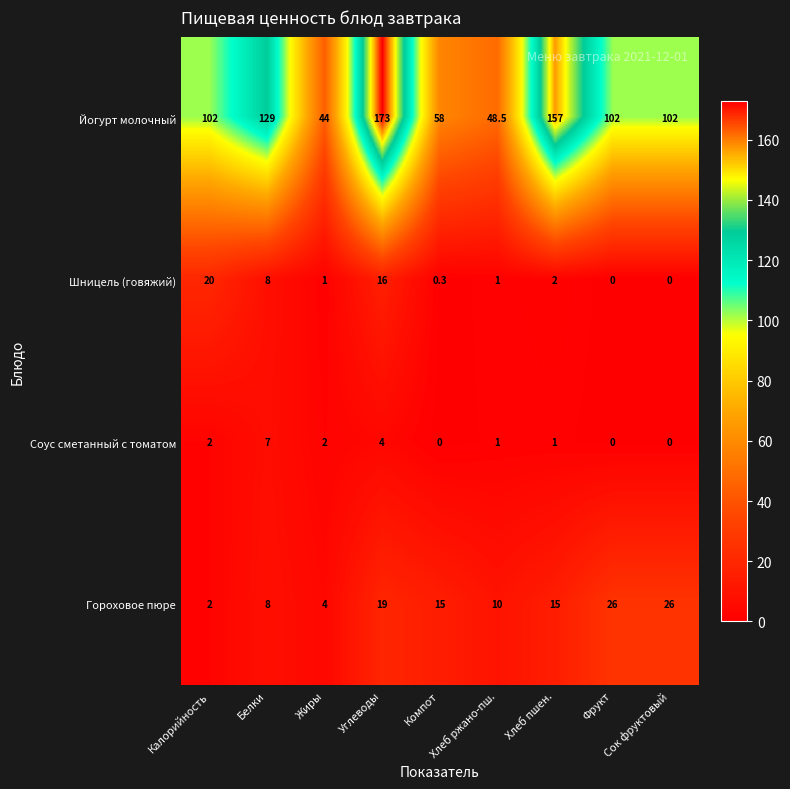

What is the spread (max minus min) of values at Калорийность?

100.0